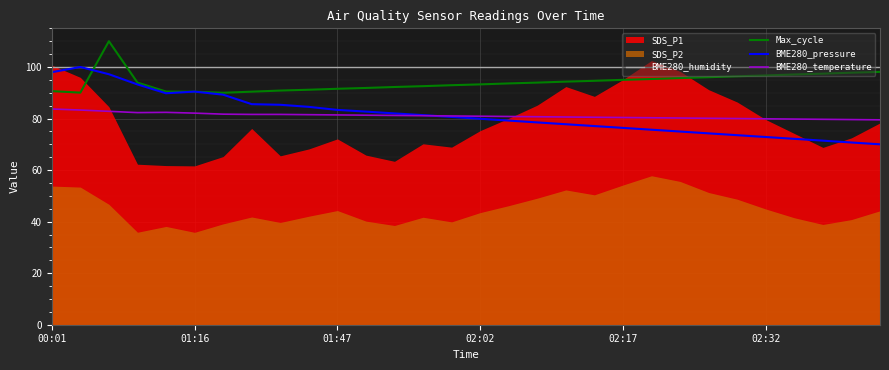

What is the minimum value for BME280_humidity?

100.0